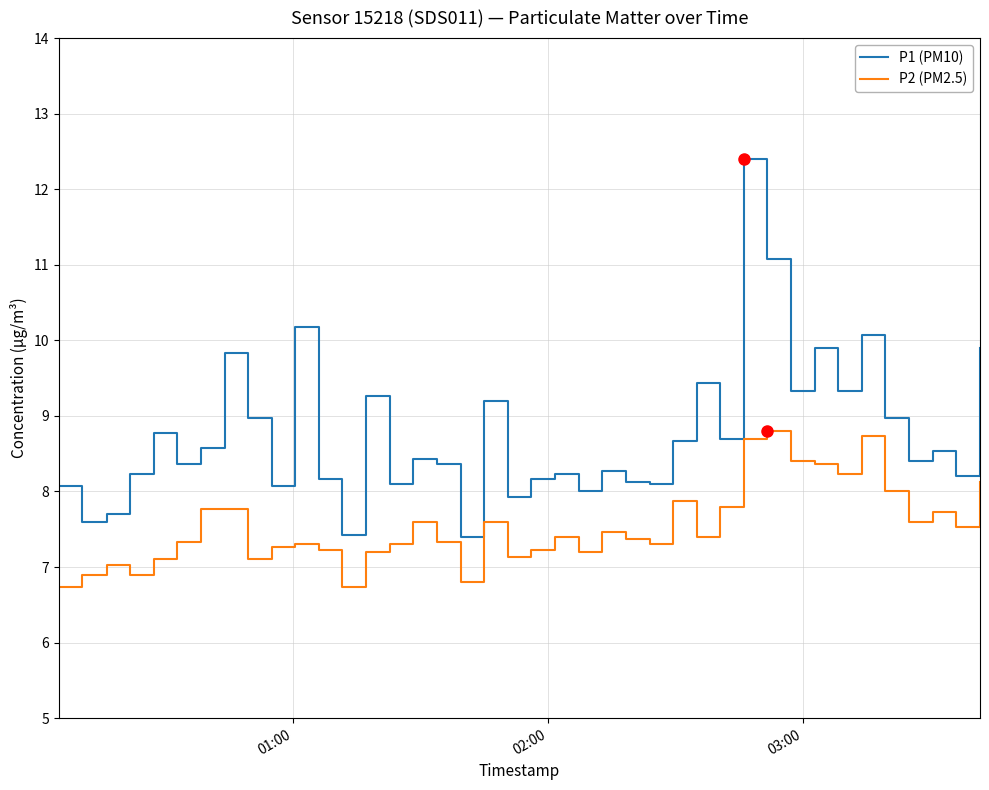

Reading right to left, what are all the values shown in this chart?

P1 (PM10): 9.9	8.2	8.5	8.4	9.0	10.1	9.3	9.9	9.3	11.1	12.4	8.7	9.4	8.7	8.1	8.1	8.3	8.0	8.2	8.2	7.9	9.2	7.4	8.4	8.4	8.1	9.3	7.4	8.2	10.2	8.1	9.0	9.8	8.6	8.4	8.8	8.2	7.7	7.6	8.1
P2 (PM2.5): 8.1	7.5	7.7	7.6	8.0	8.7	8.2	8.4	8.4	8.8	8.7	7.8	7.4	7.9	7.3	7.4	7.5	7.2	7.4	7.2	7.1	7.6	6.8	7.3	7.6	7.3	7.2	6.7	7.2	7.3	7.3	7.1	7.8	7.8	7.3	7.1	6.9	7.0	6.9	6.7